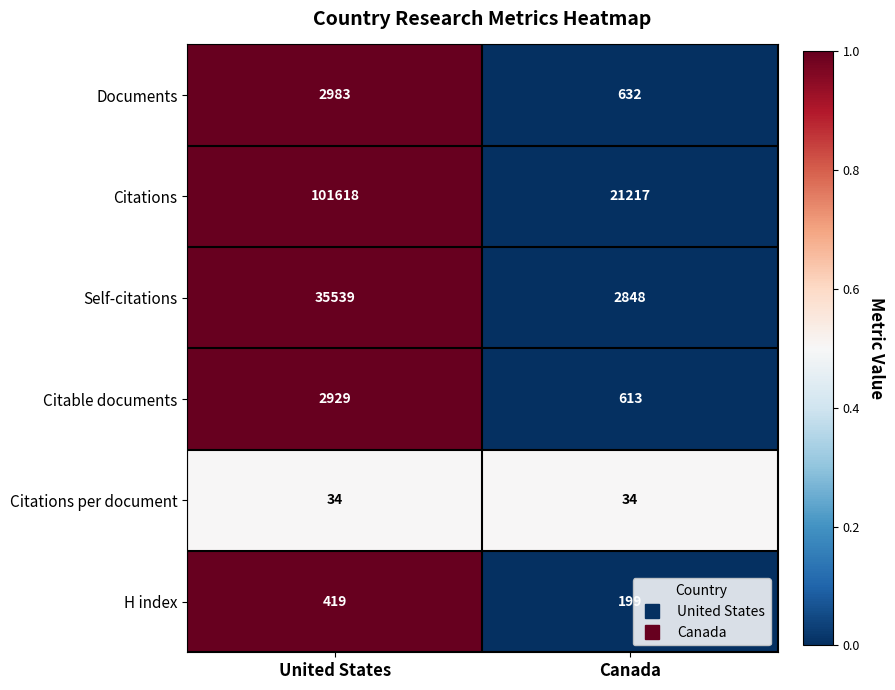

The Citations per document series shows 34 at United States. True or false?

True